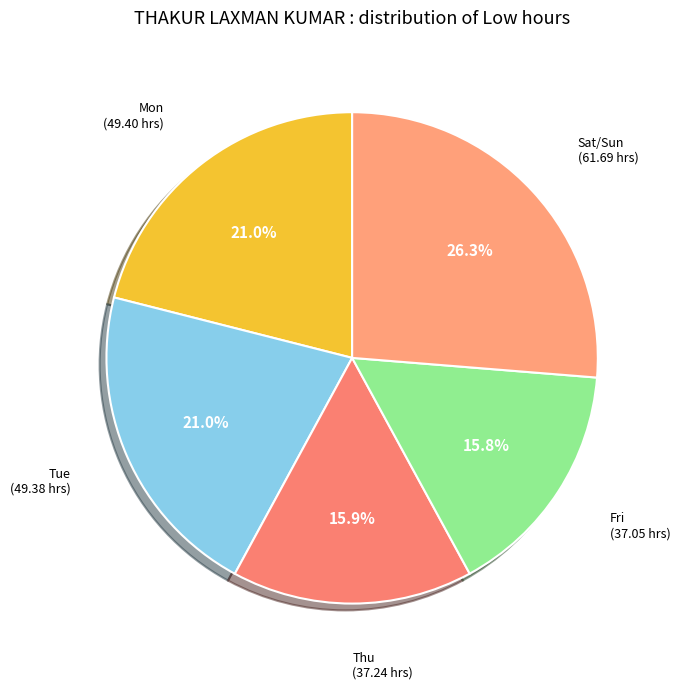

Which slice is the largest?

Sat/Sun